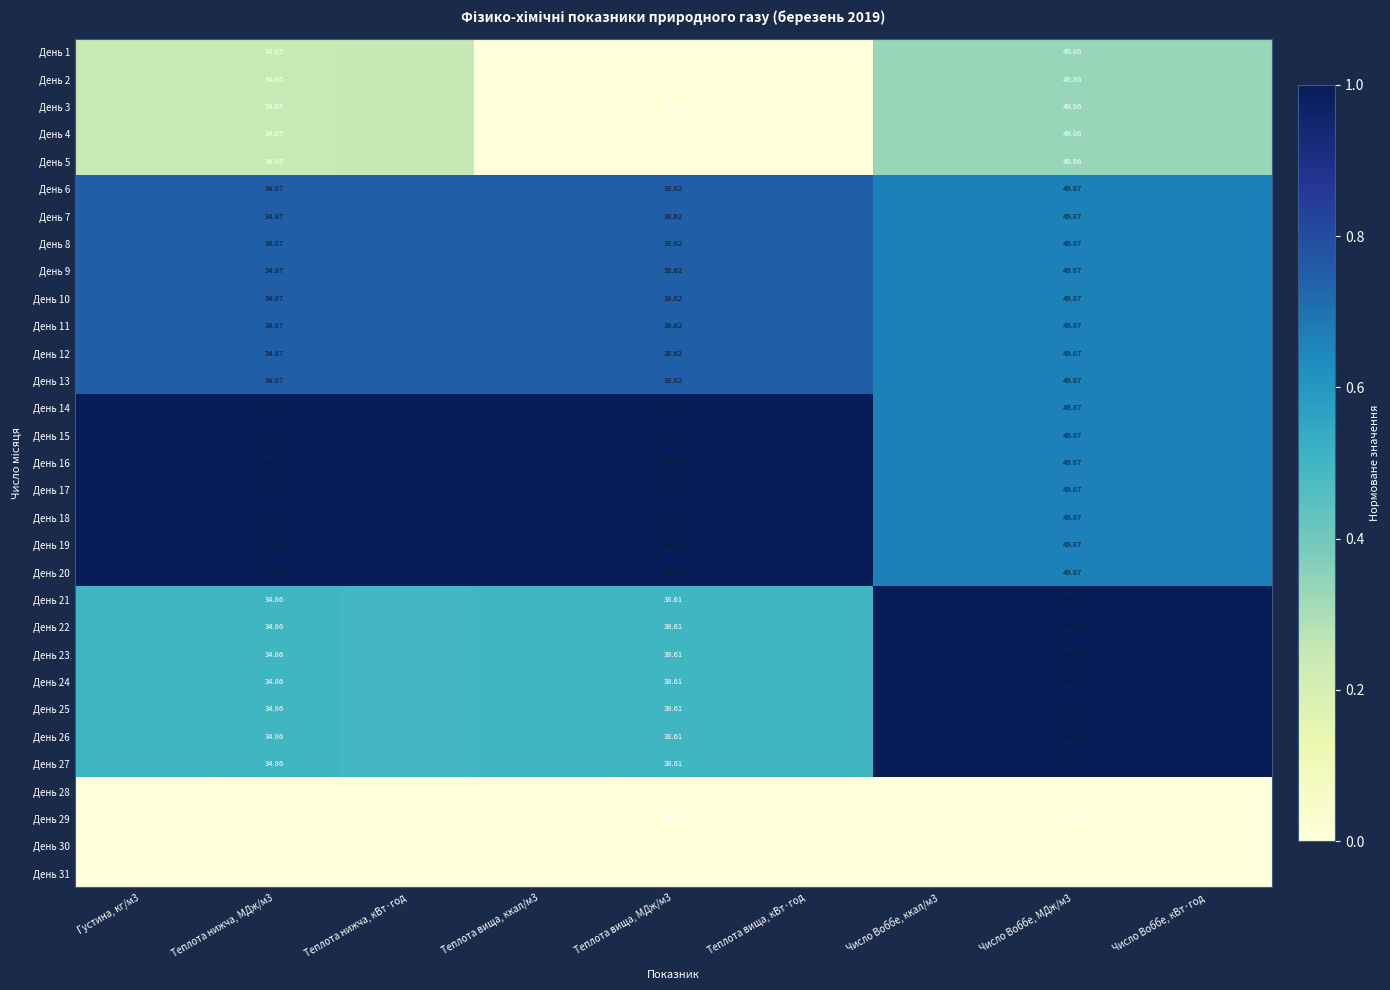

At which label does День 18 reach its minimum?

Число Воббе, ккал/м3